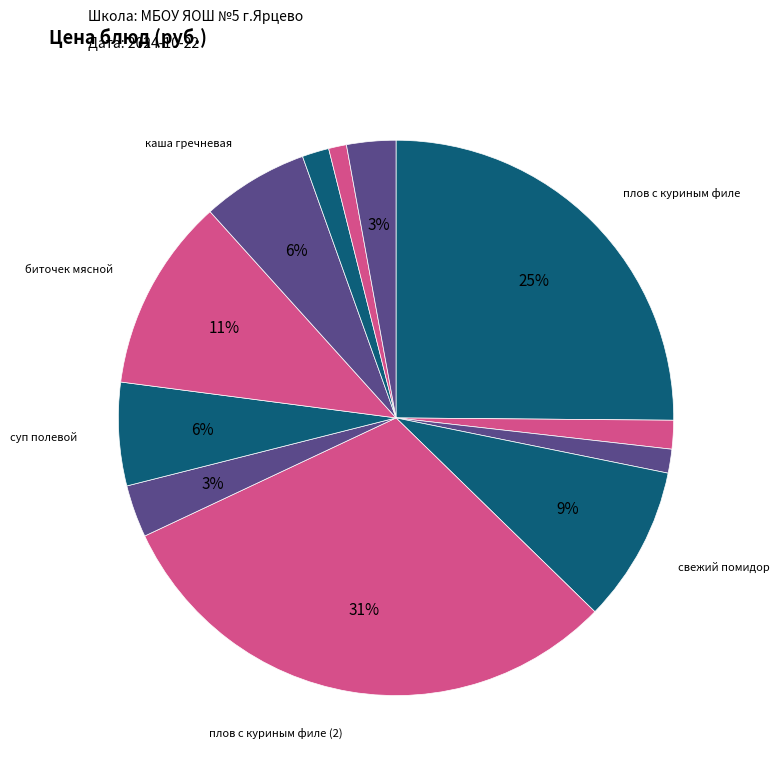

Which slice is the largest?

плов с куриным филе (2)